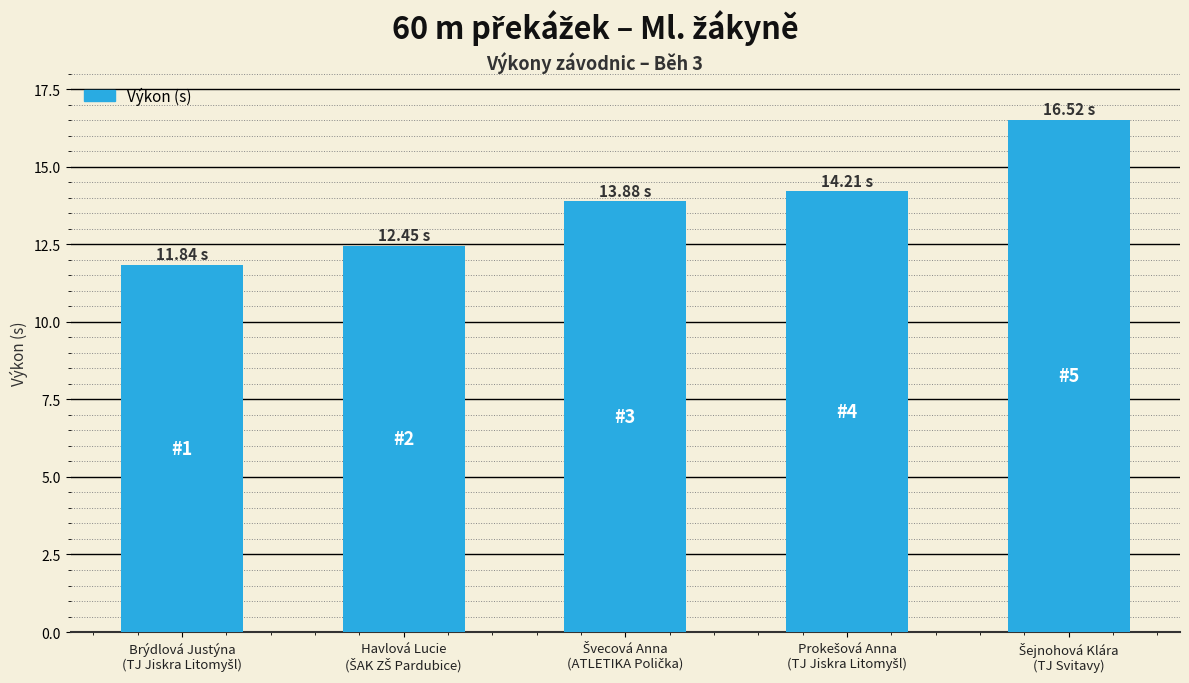

What is the difference between the maximum and minimum values?

4.7